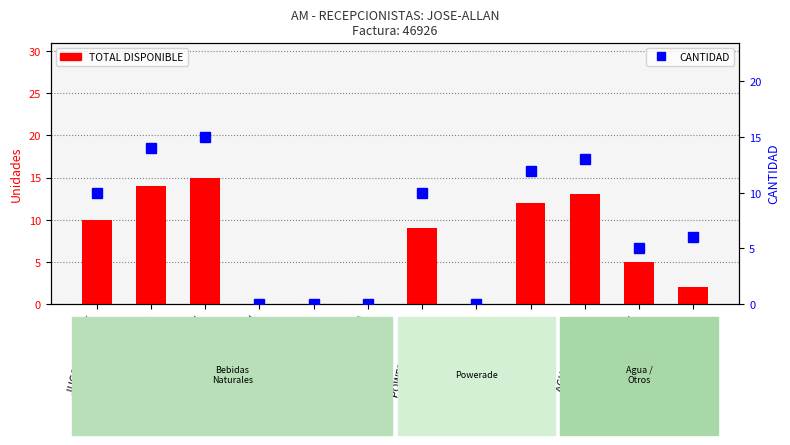

How many values in the TOTAL DISPONIBLE series exceed 9?

5